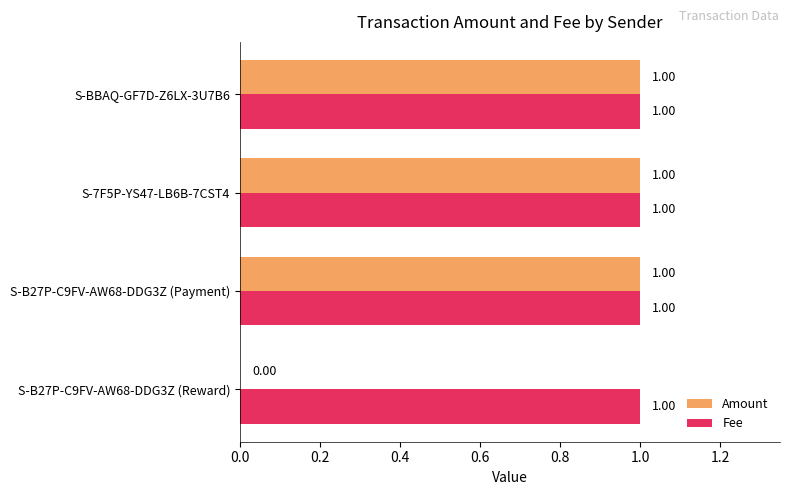

Which series has the widest spread of values?

Amount